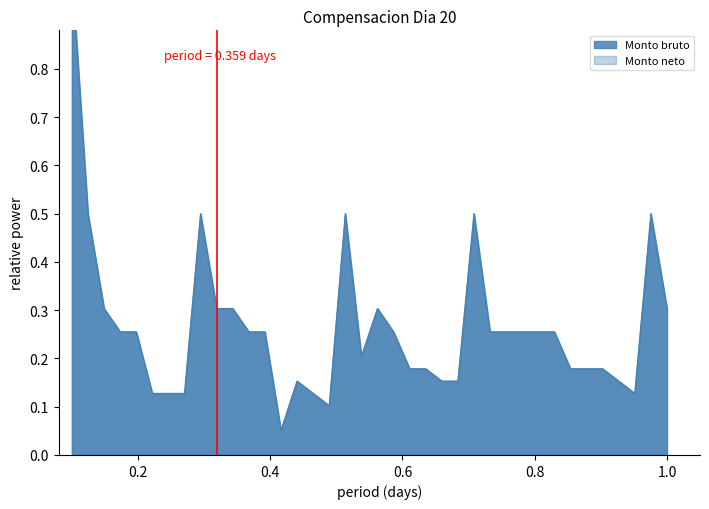

At how many categories does at least one series exceed 0?

38